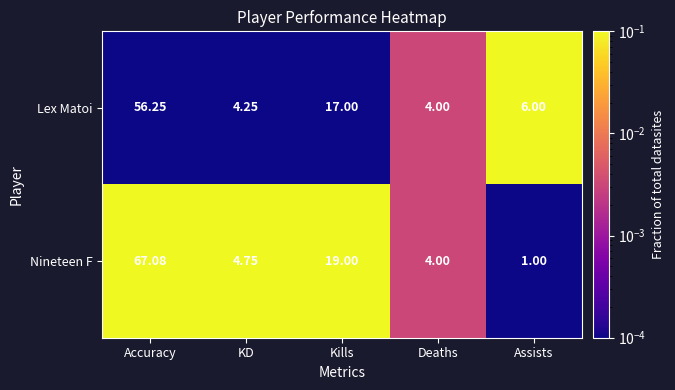

At which label is Nineteen F closest to 34?

Kills